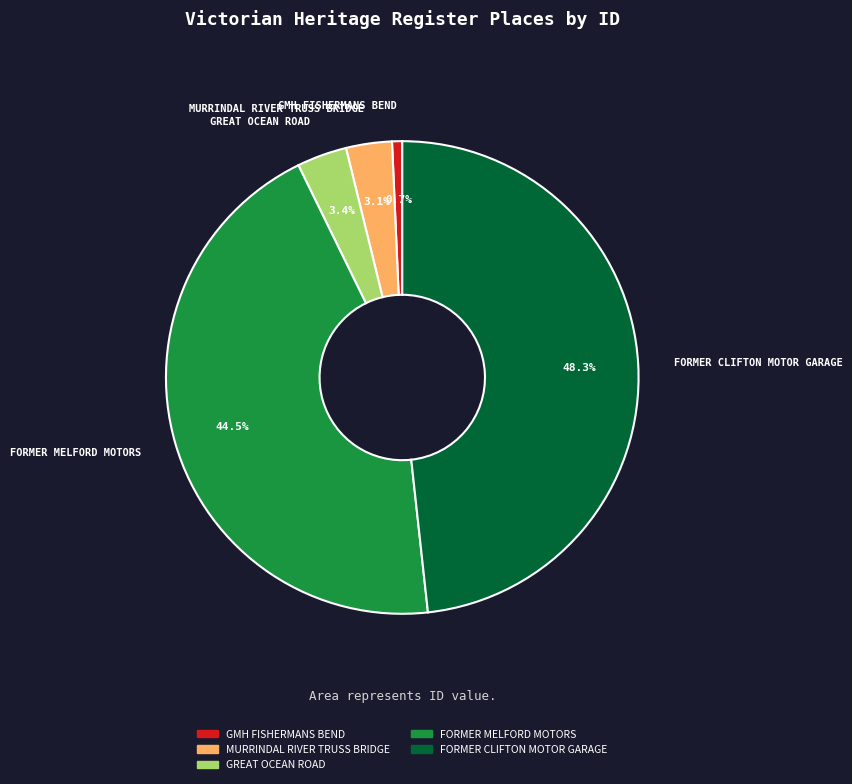

Is there a majority slice in this chart?

No